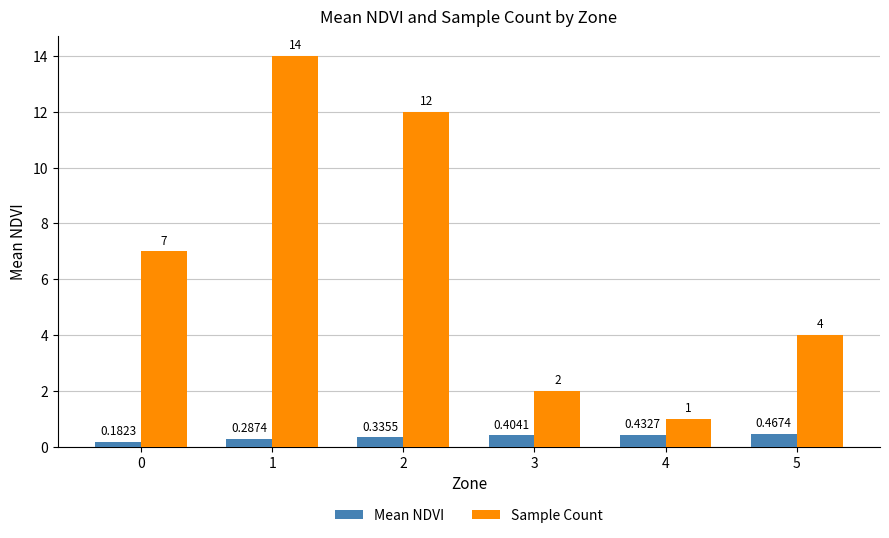

Is it true that Sample Count equals 3.0 at 3?

False